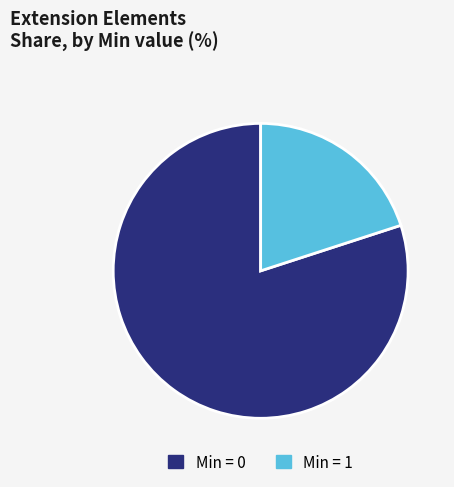

Which slice is the smallest?

Min = 1